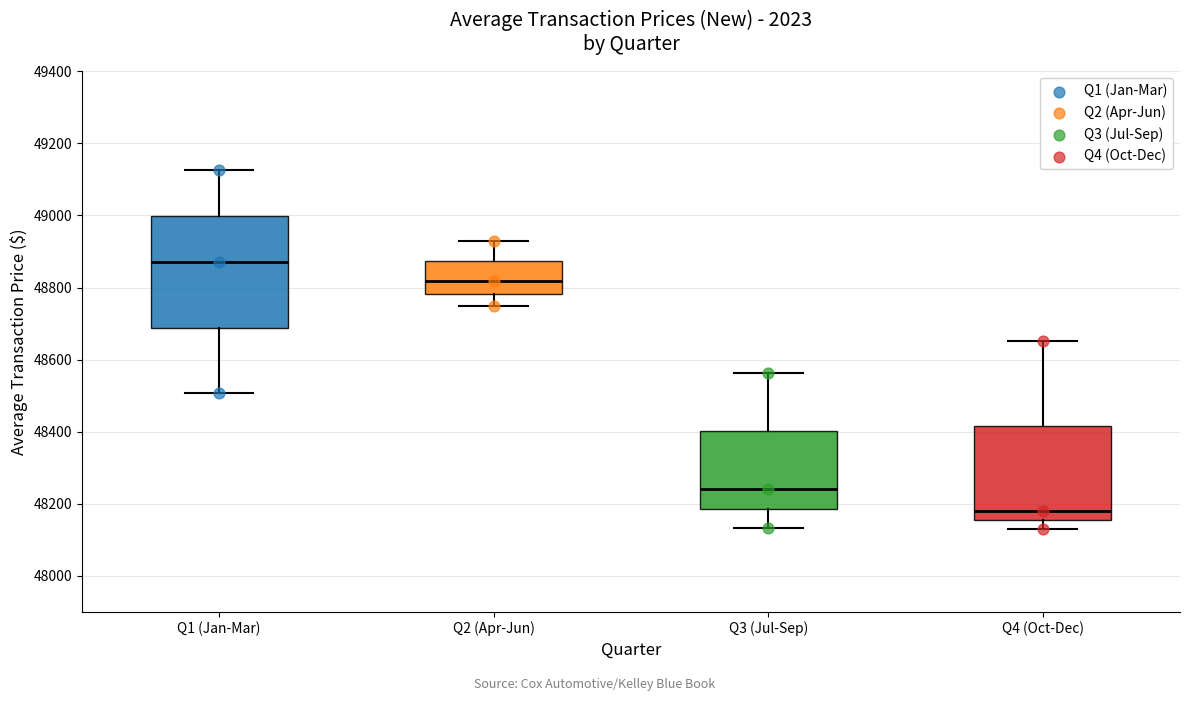

Reading left to right, transcribe this box plot: for each box, give where its median line is, the range the box spans, and where its two whiskers end, as read against the y-axis. The values are not printed on the chart, so give them approximately, as read against the axis.

Q1 (Jan-Mar): median 48880, box 48680 to 49000, whiskers 48500 to 49120
Q2 (Apr-Jun): median 48820, box 48780 to 48880, whiskers 48740 to 48920
Q3 (Jul-Sep): median 48240, box 48180 to 48400, whiskers 48140 to 48560
Q4 (Oct-Dec): median 48180, box 48160 to 48420, whiskers 48140 to 48660